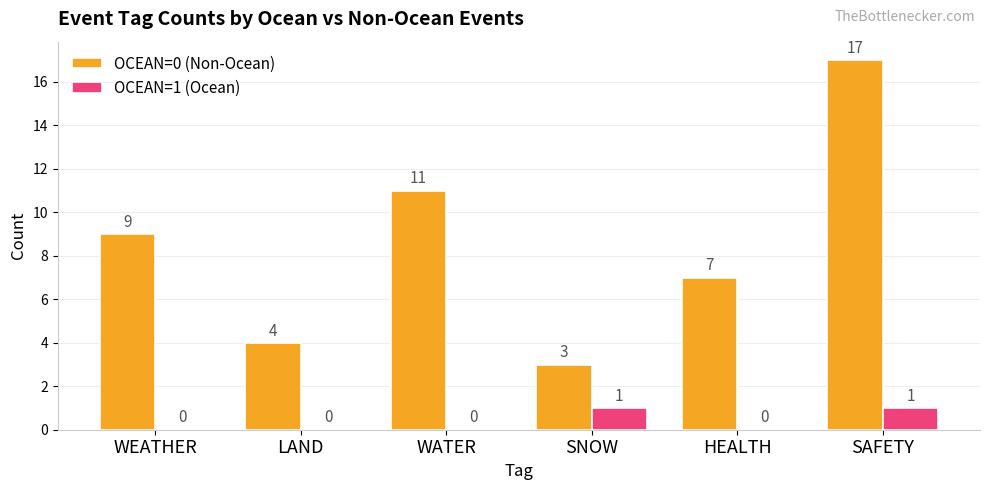

Which series has the largest total across all categories?

OCEAN=0 (Non-Ocean)